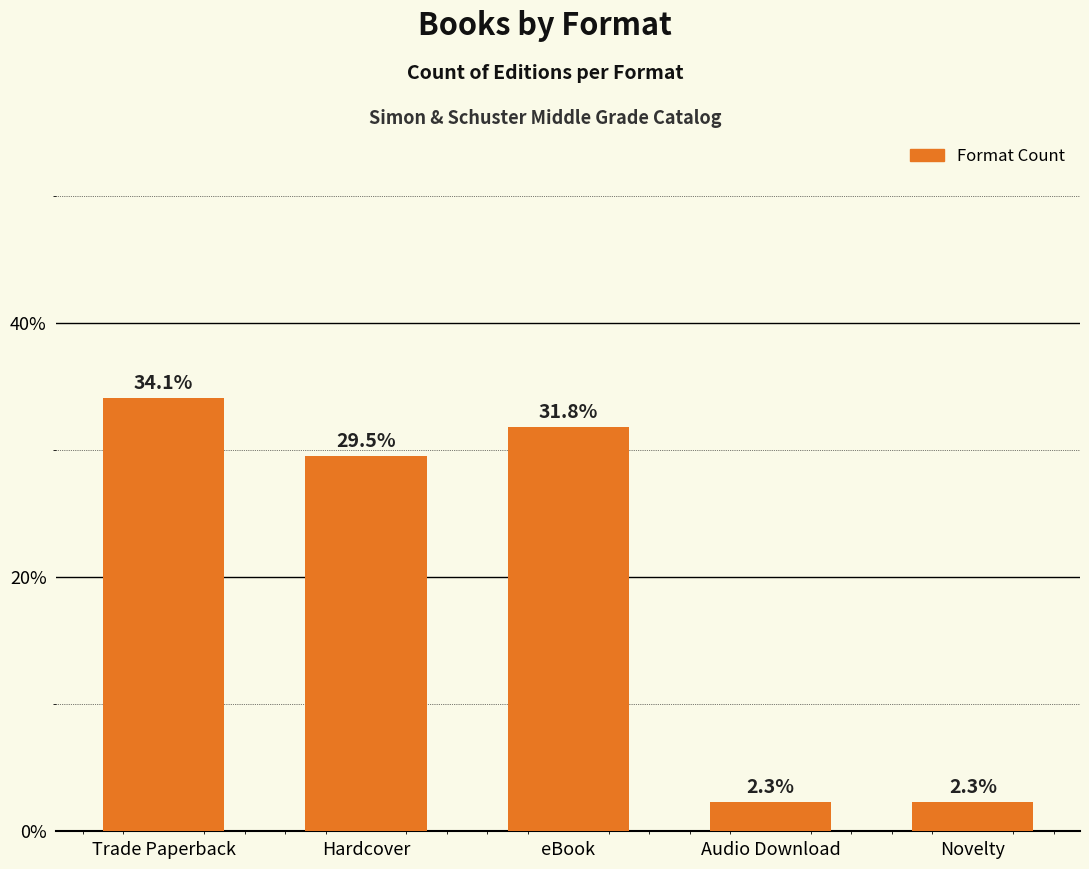

What value does the data have at Trade Paperback?

34.1